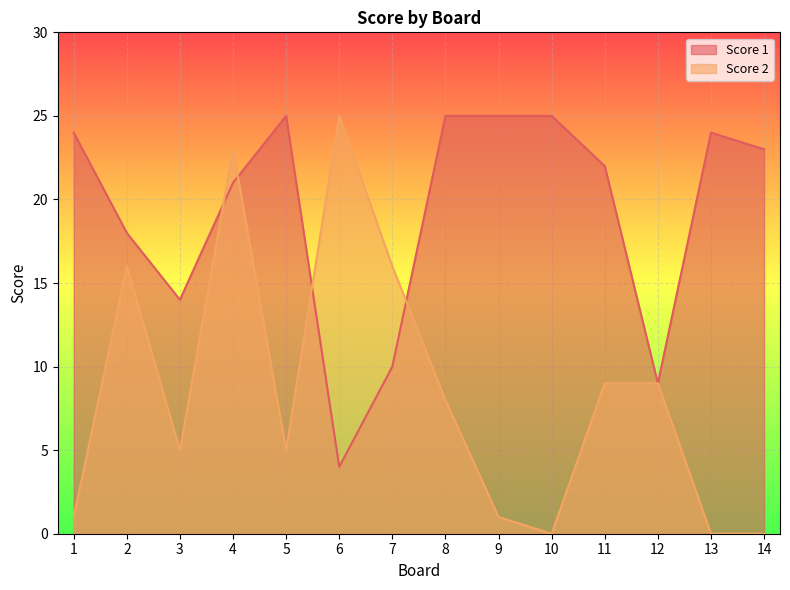

Where is Score 2 nearest to the value 12?

11